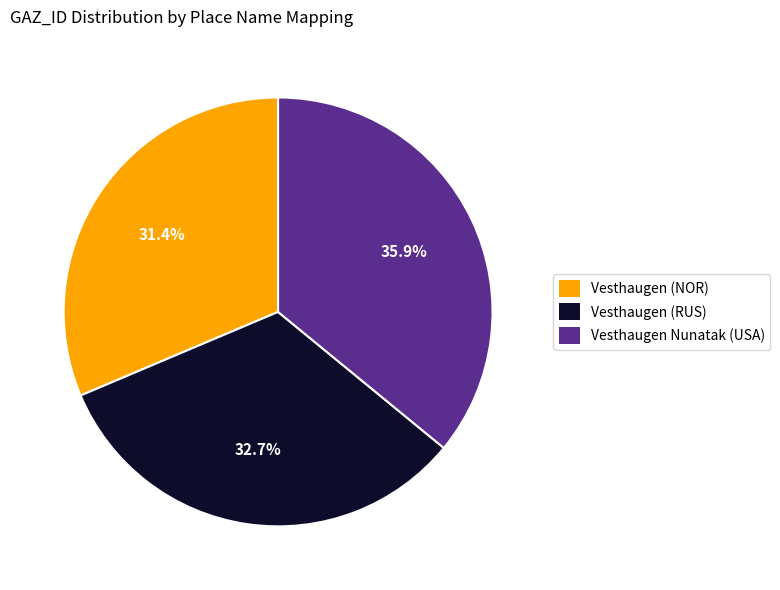

Is it true that Vesthaugen (RUS) is 42% of the pie?

False